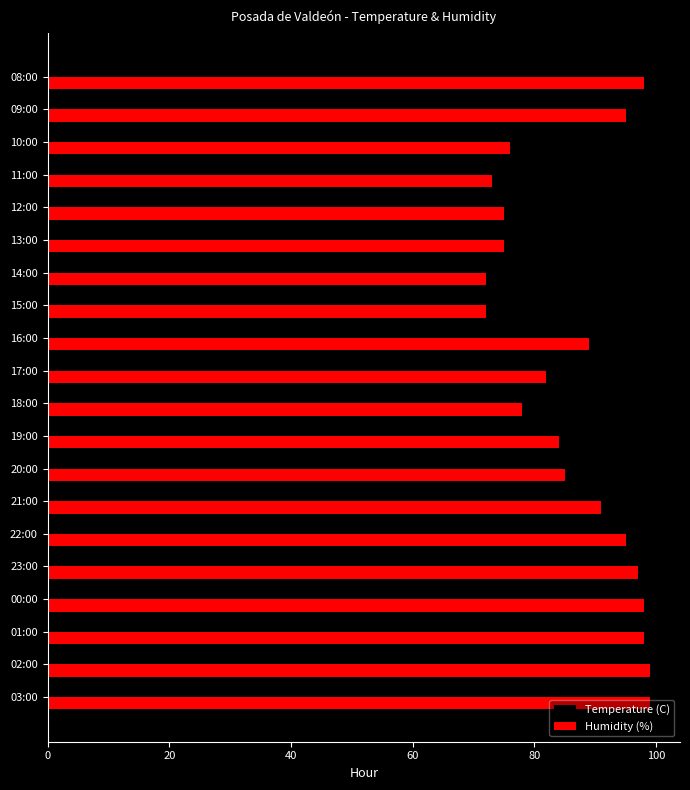

What is the maximum value shown in the chart?

99.0